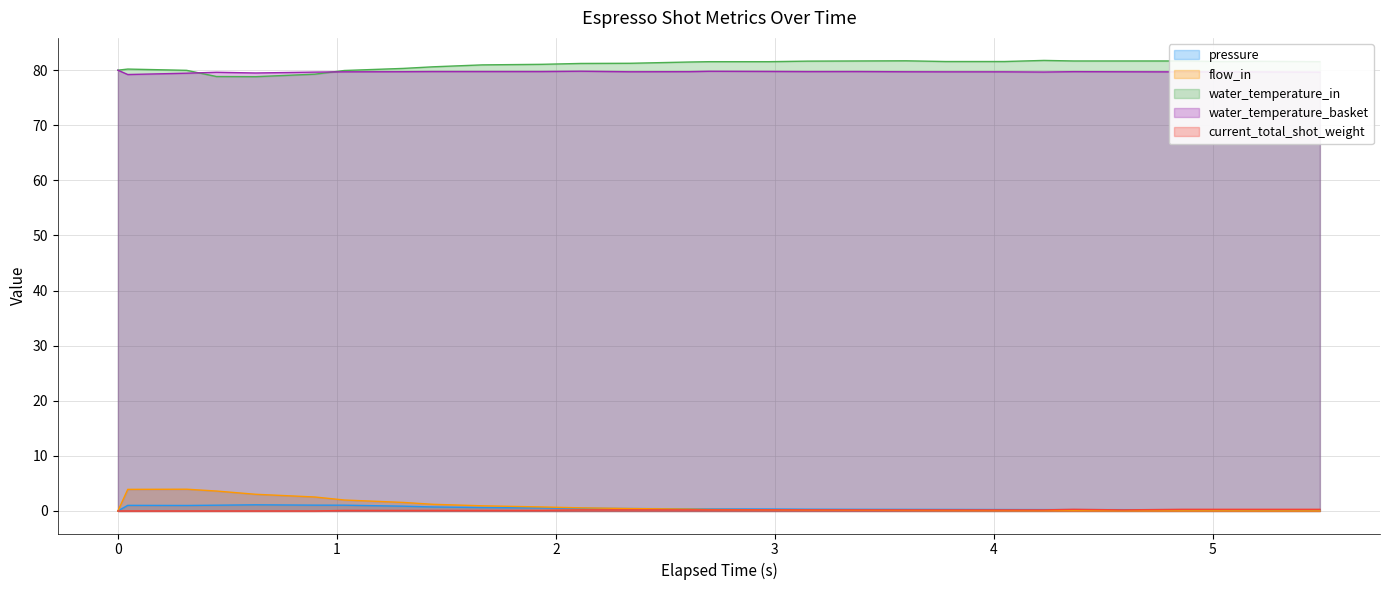

True or false: flow_in and water_temperature_basket intersect in this chart.

False